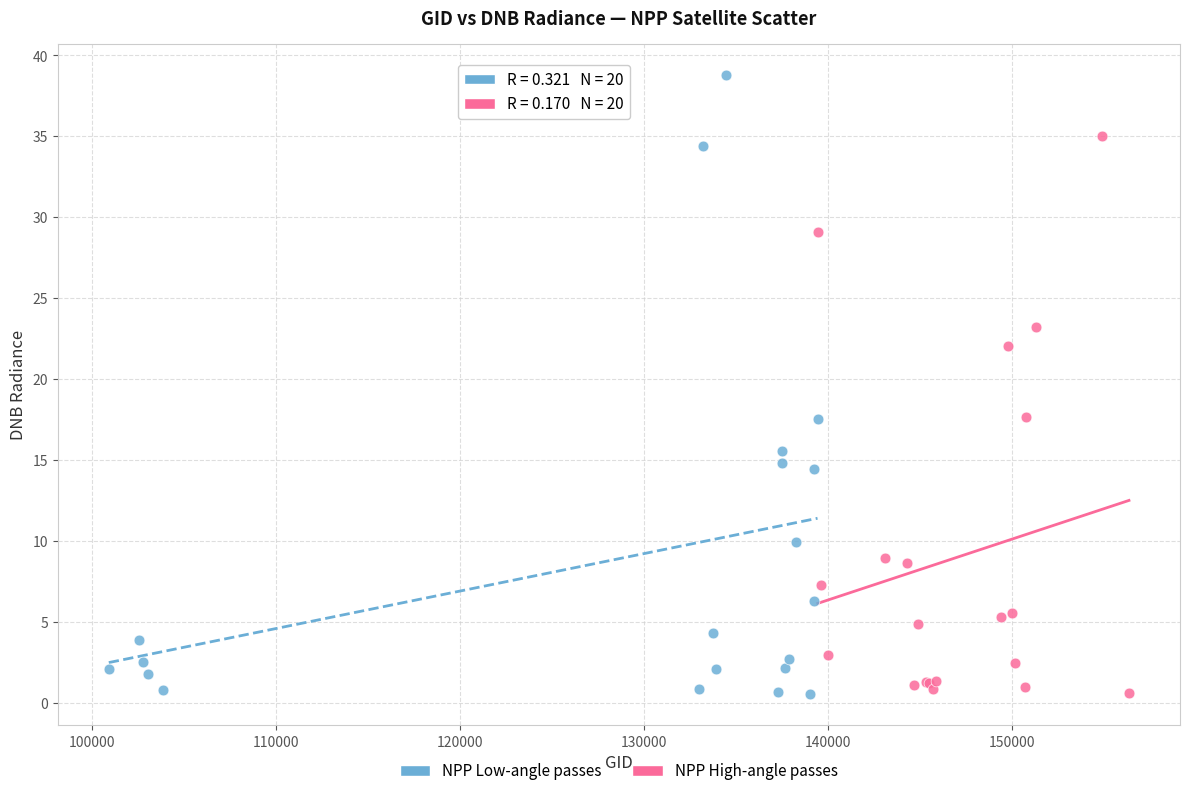

Which series has the widest spread of Y values?

NPP Low-angle passes